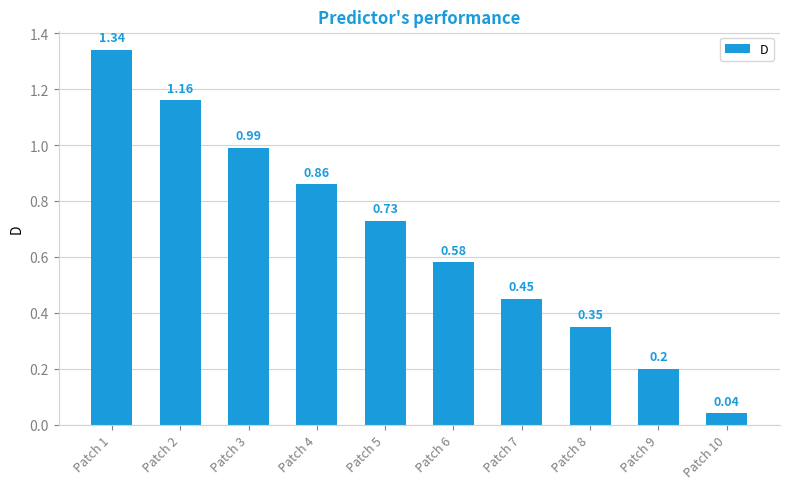

At which label is the value closest to 0?

Patch 10